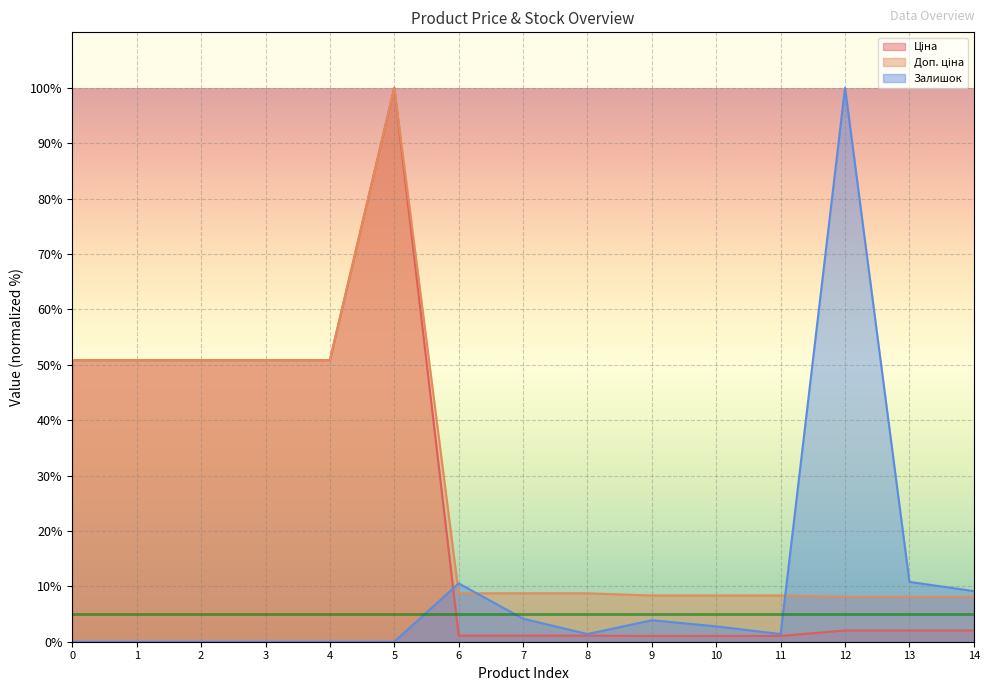

What is the greatest value displayed?

100.0